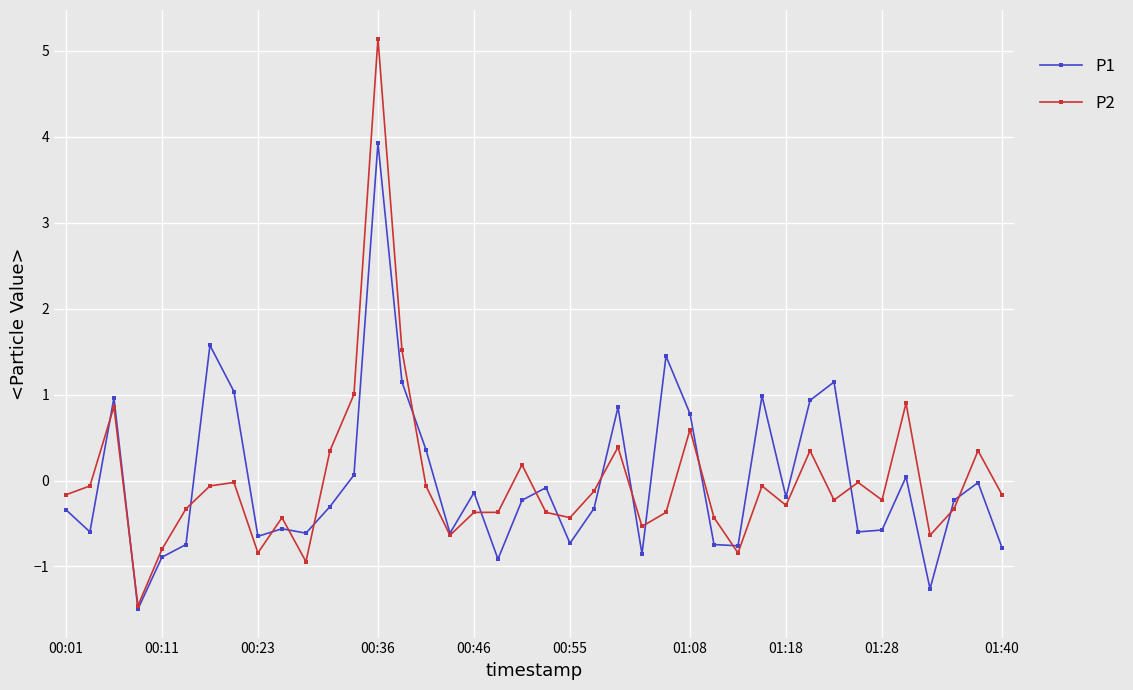

Which series has the largest range (max minus min)?

P2